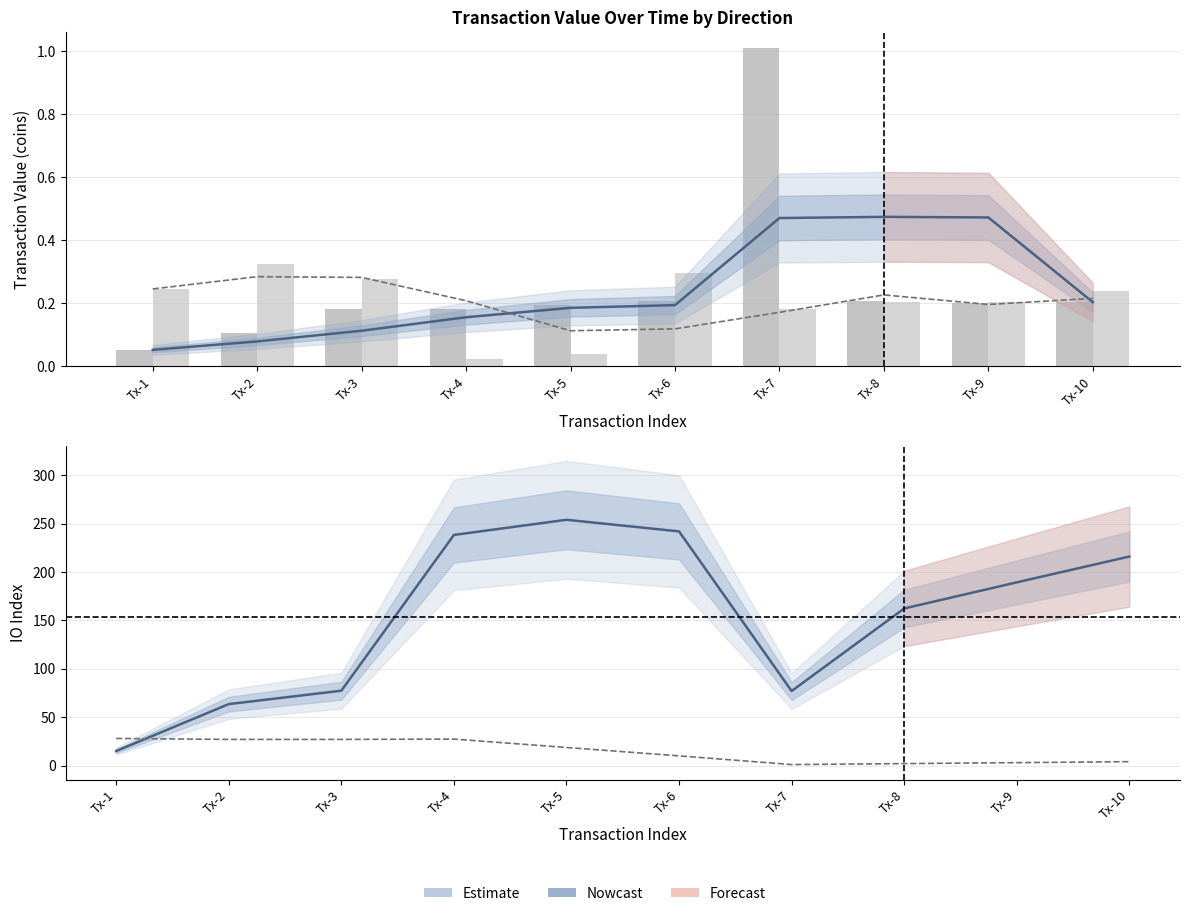

What is the sum of the Outgoing (direction=-1) values at Tx-8 and Tx-3?

0.5